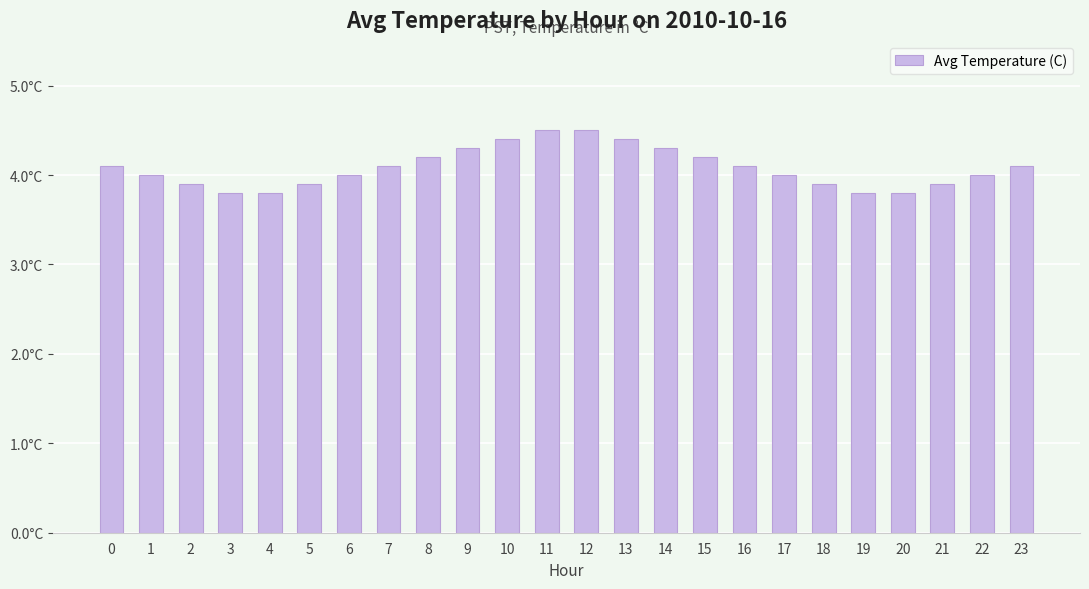

Does the chart contain any negative values?

No